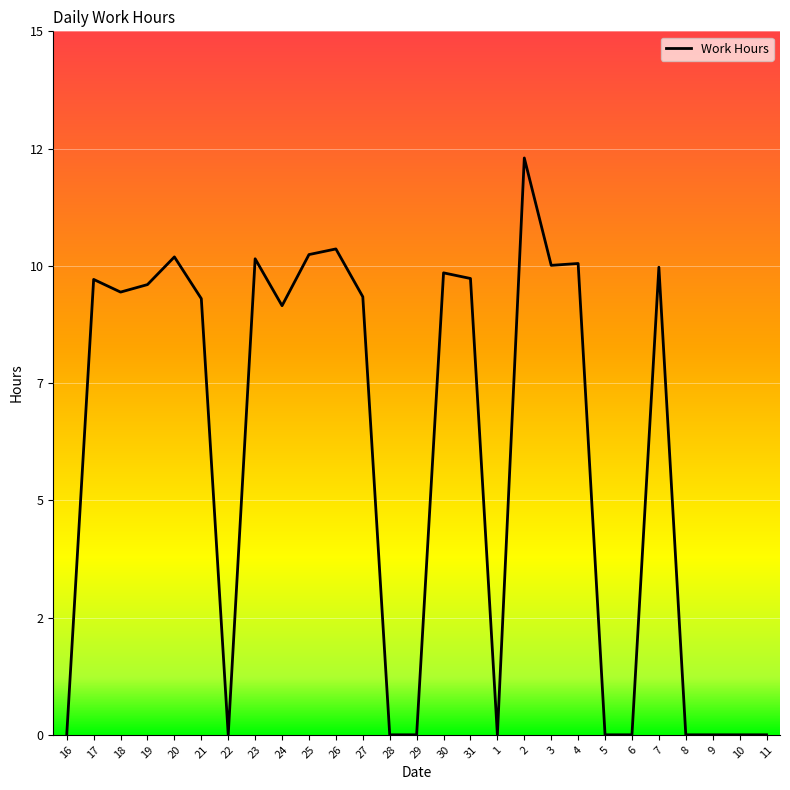

What is the ratio of the value at 2 to the value at 30?

1.2